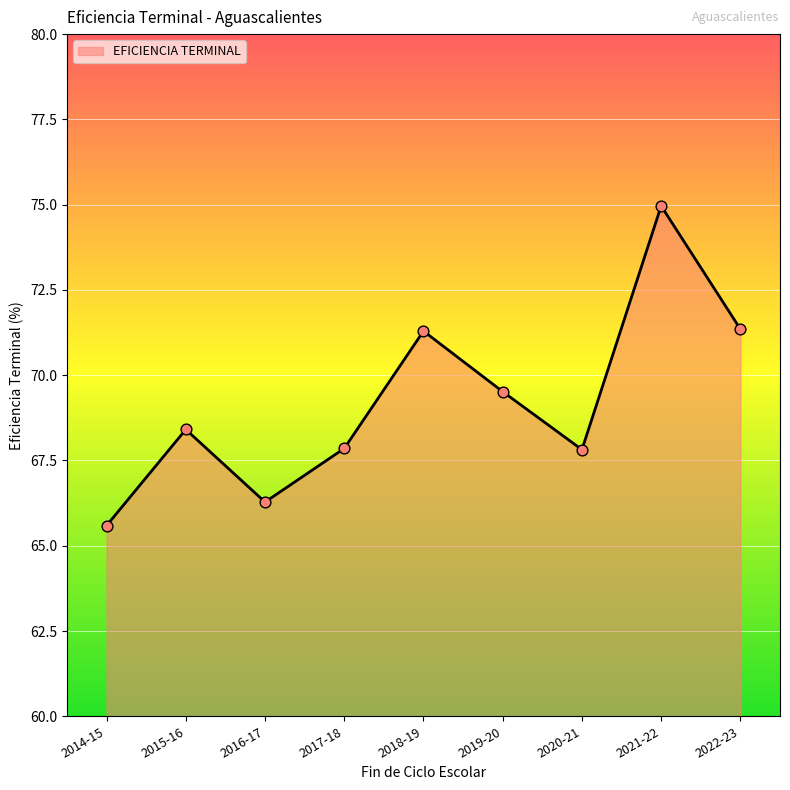

What is the change in value from 2018-19 to 2021-22?

+3.7